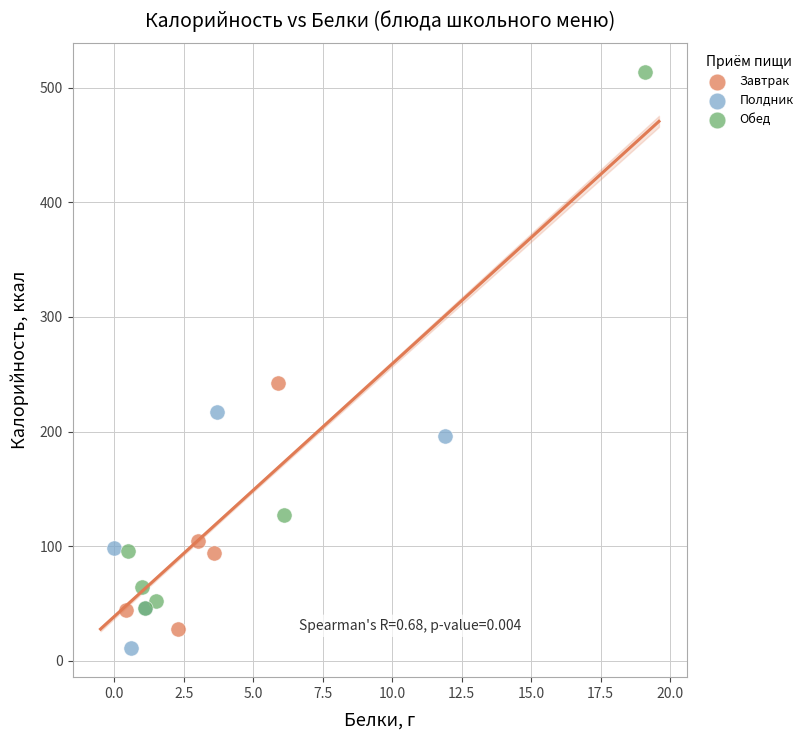

Which series contains the highest Y value?

Обед